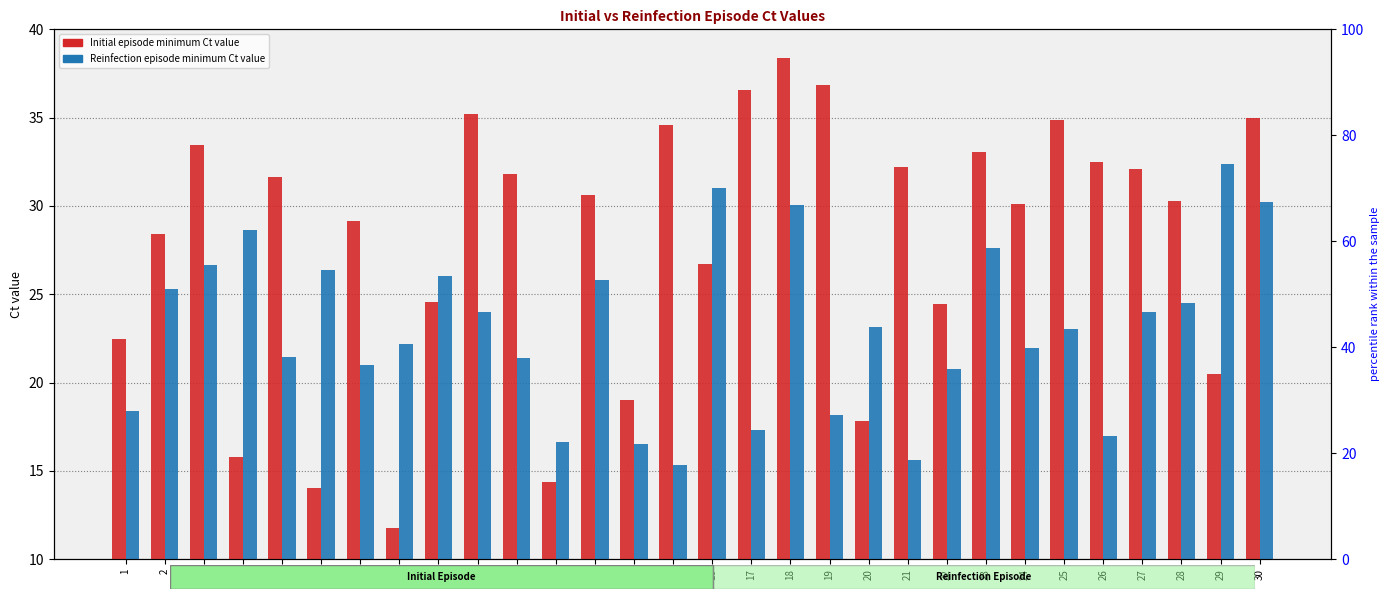

Reading left to right, what are all the values shown in this chart?

Initial episode minimum Ct value: 22.5	28.4	33.4	15.8	31.6	14.0	29.1	11.8	24.6	35.2	31.8	14.4	30.6	19.0	34.6	26.7	36.6	38.4	36.8	17.8	32.2	24.5	33.1	30.1	34.9	32.5	32.1	30.3	20.5	35.0
Reinfection episode minimum Ct value: 18.4	25.3	26.7	28.7	21.5	26.4	21.0	22.2	26.0	24.0	21.4	16.6	25.8	16.5	15.3	31.0	17.3	30.1	18.2	23.1	15.6	20.8	27.6	21.9	23.0	17.0	24.0	24.5	32.4	30.2